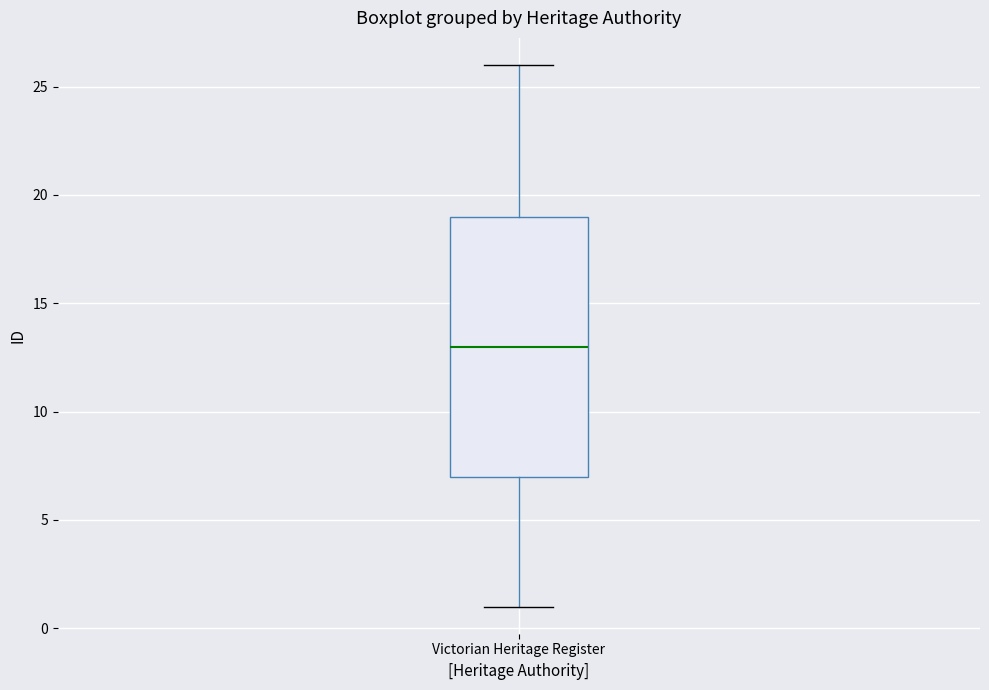

Where is the lower edge of the box for Victorian Heritage Register on the y-axis? The values are not printed on the chart, so give them approximately, as read against the axis.

7